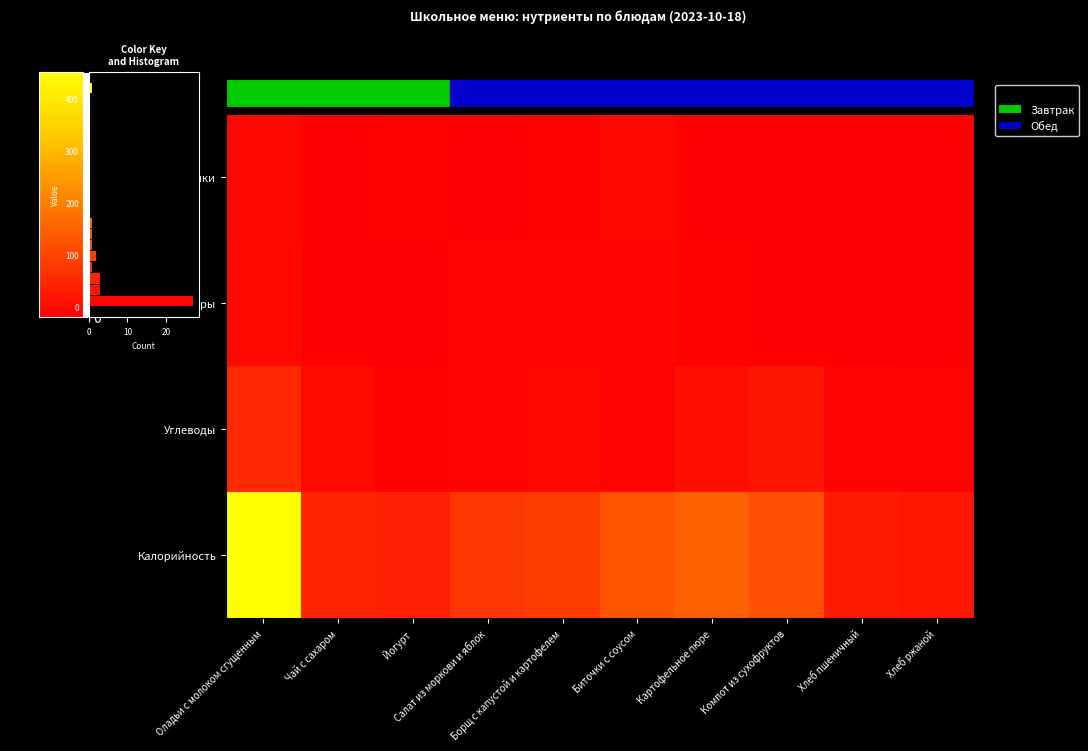

The Белки series shows 2.9 at Йогурт. True or false?

False